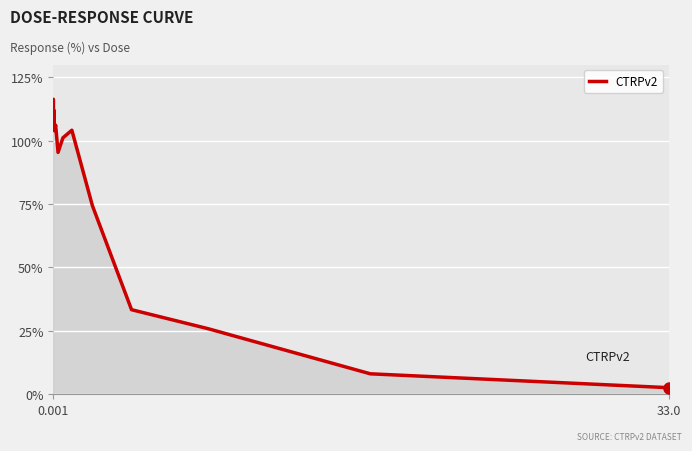

What is the minimum value shown in the chart?

2.6